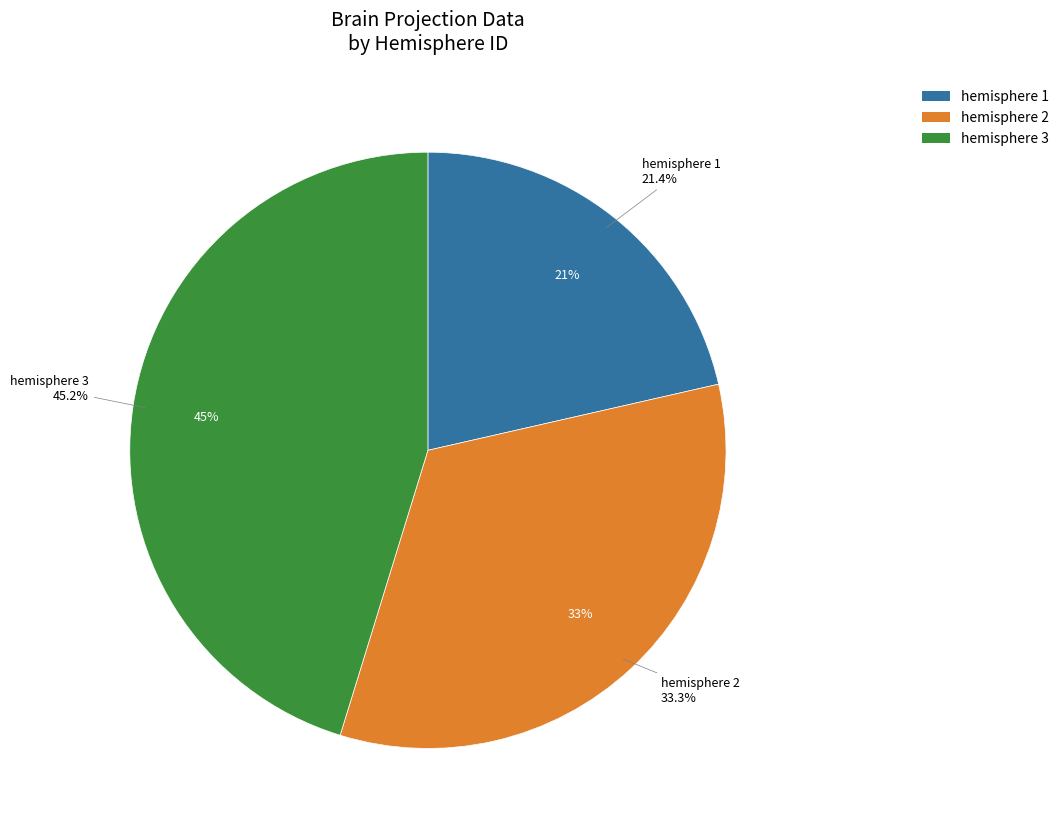

What percentage is the hemisphere 2 slice, to the nearest percent?

33%